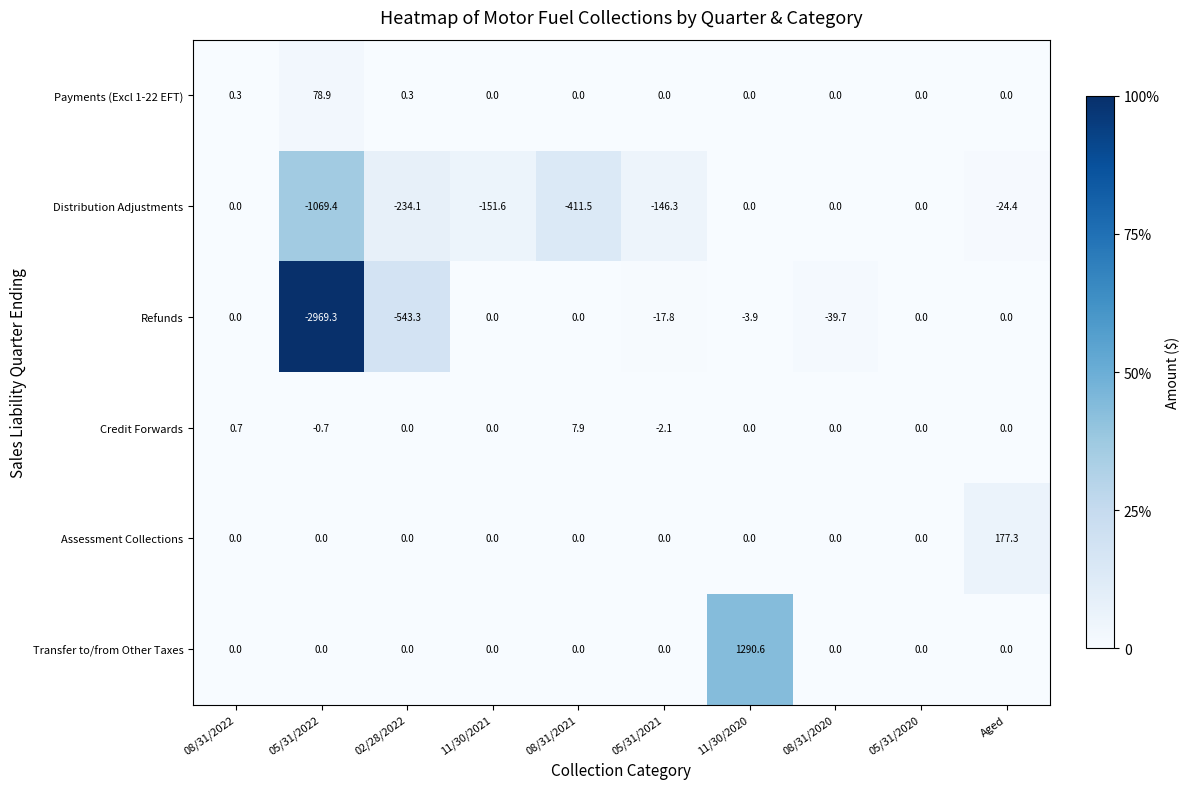

Which series has the largest range (max minus min)?

Refunds